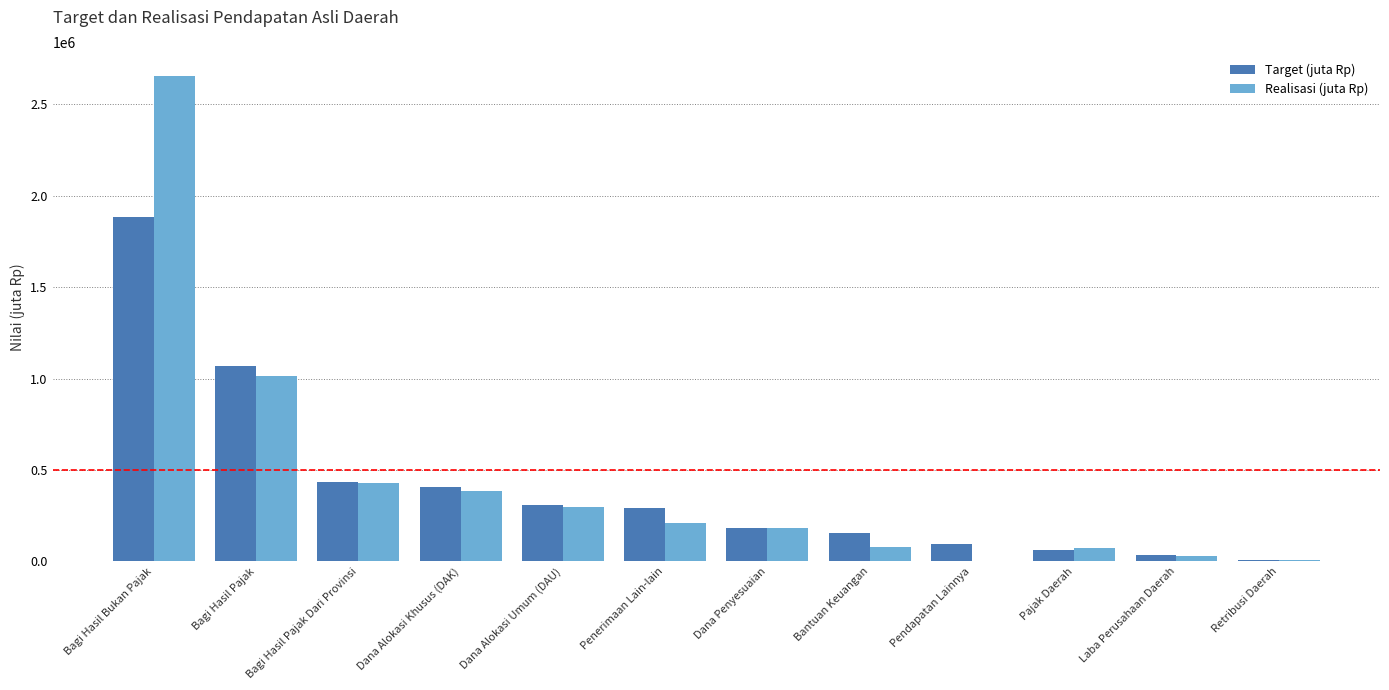

What is the sum of all Target (juta Rp) values?

4932574.6